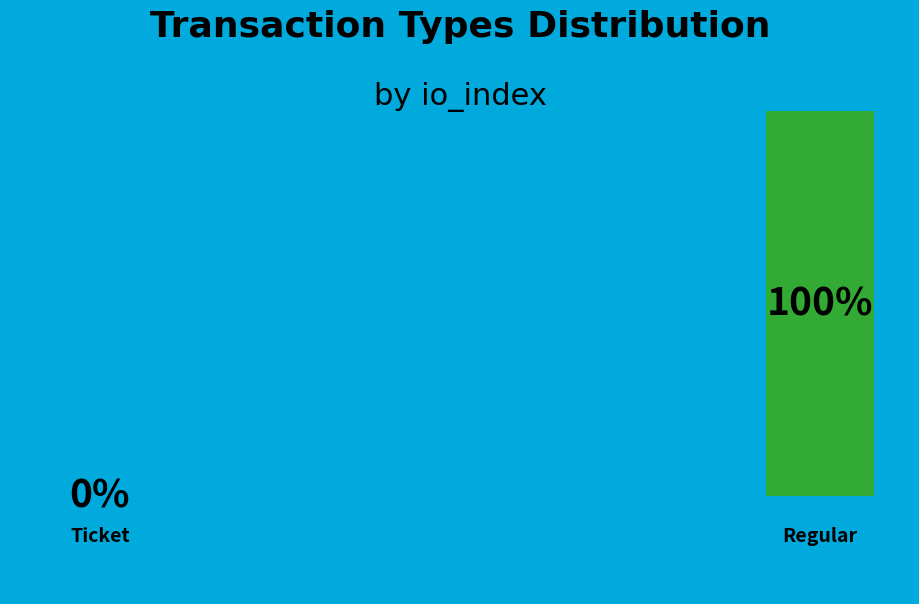

How many slices are in this pie chart?

2